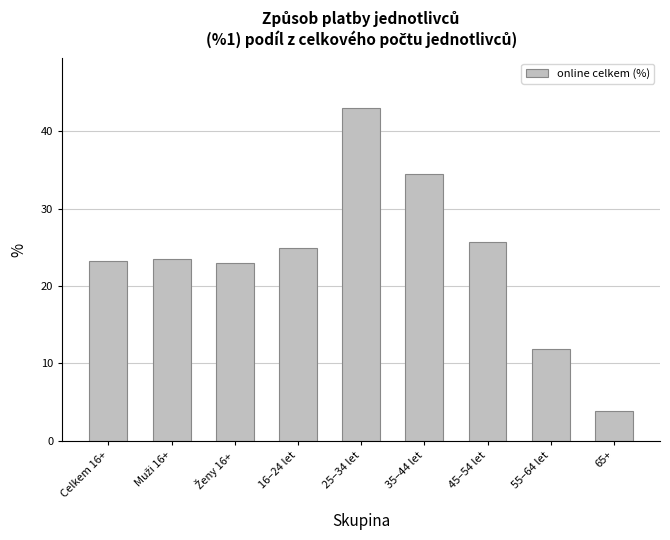

What is the smallest value displayed?

3.8